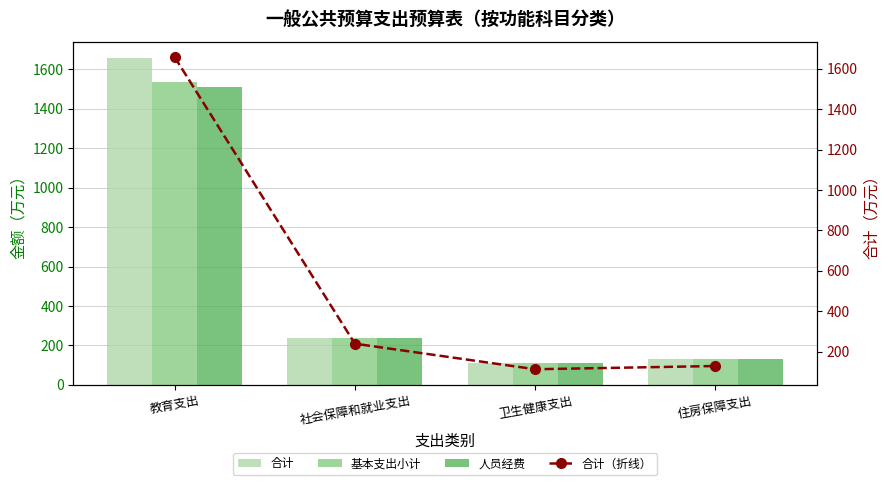

Read the 基本支出小计 value at 卫生健康支出.

112.9